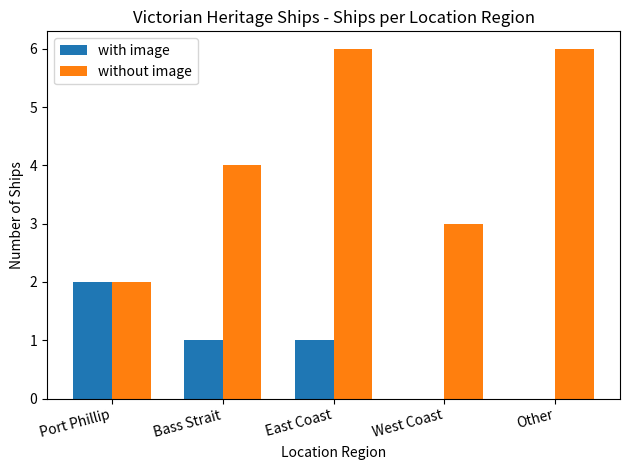

At which category is the sum across all series the highest?

East Coast